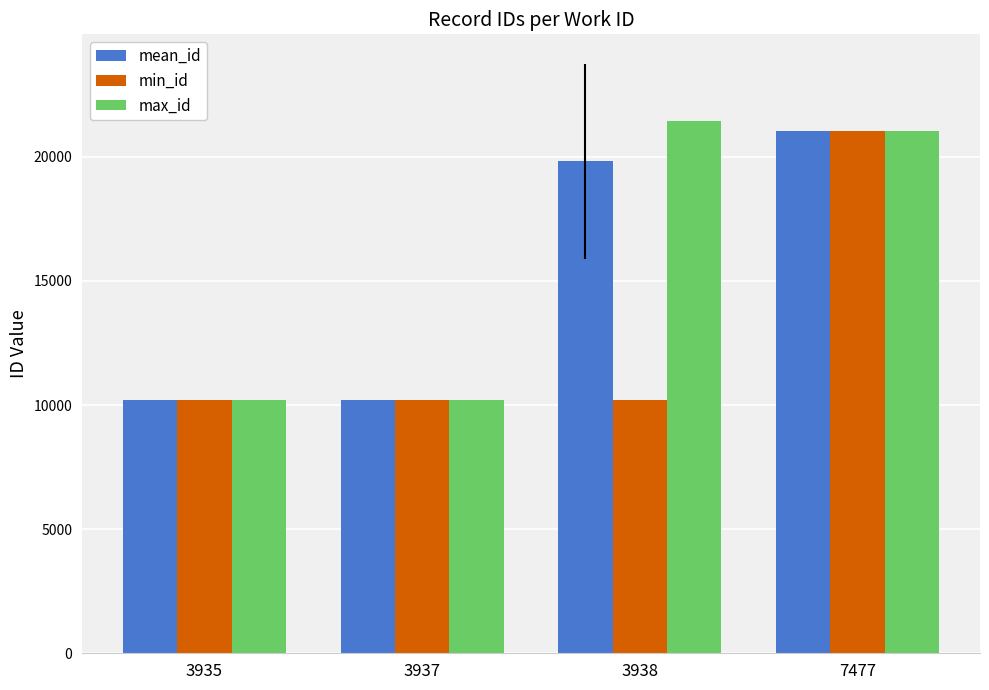

What is the sum of all mean_id values?

61269.1